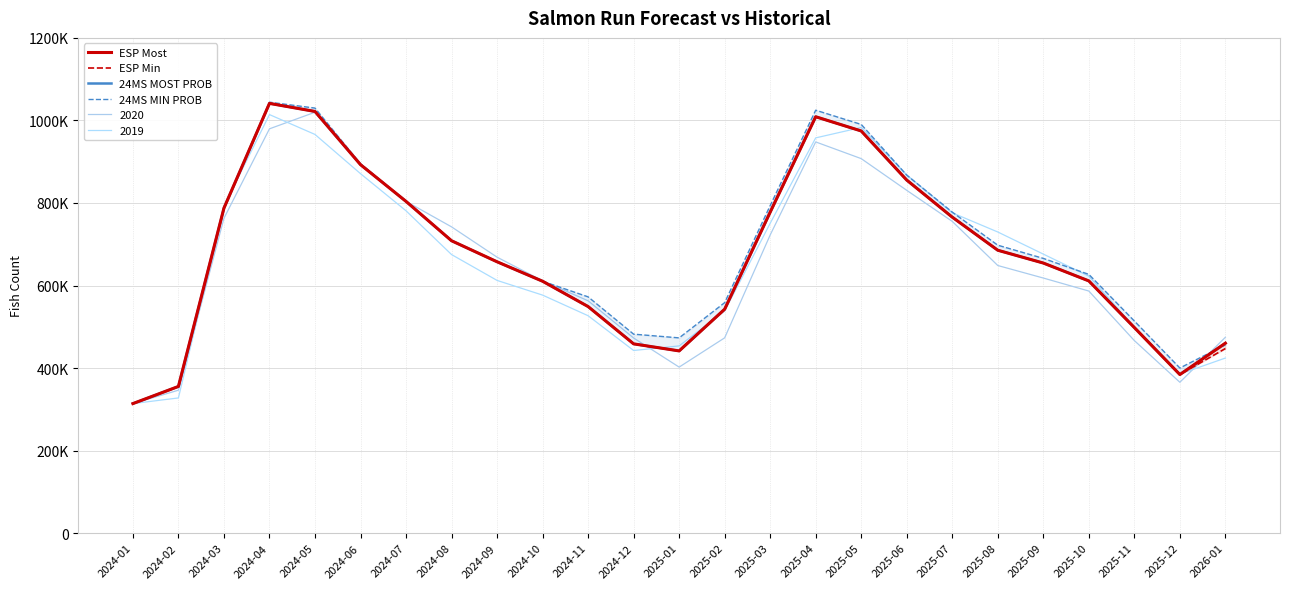

Is it true that 24MS MOST PROB equals 921725.1 at 2024-09?

False